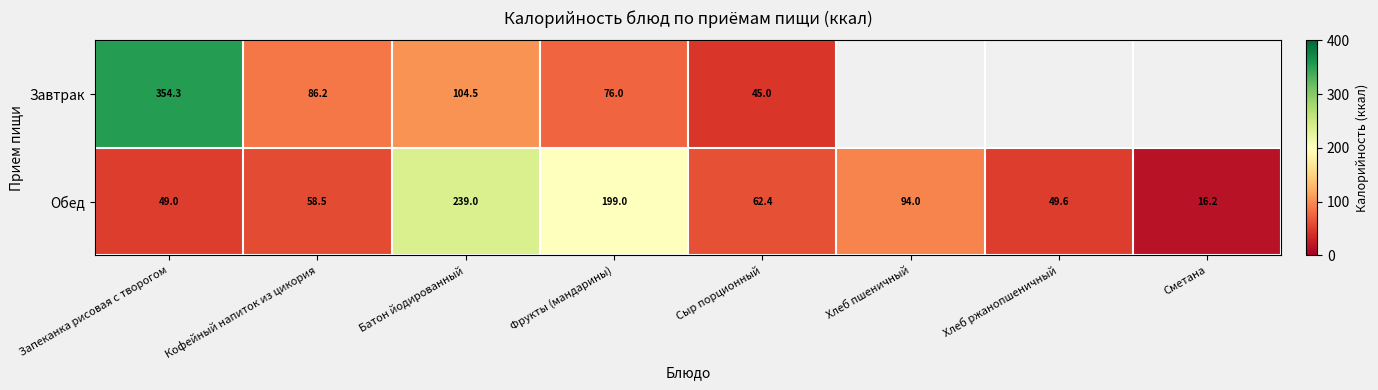

What is the smallest value displayed?

16.2